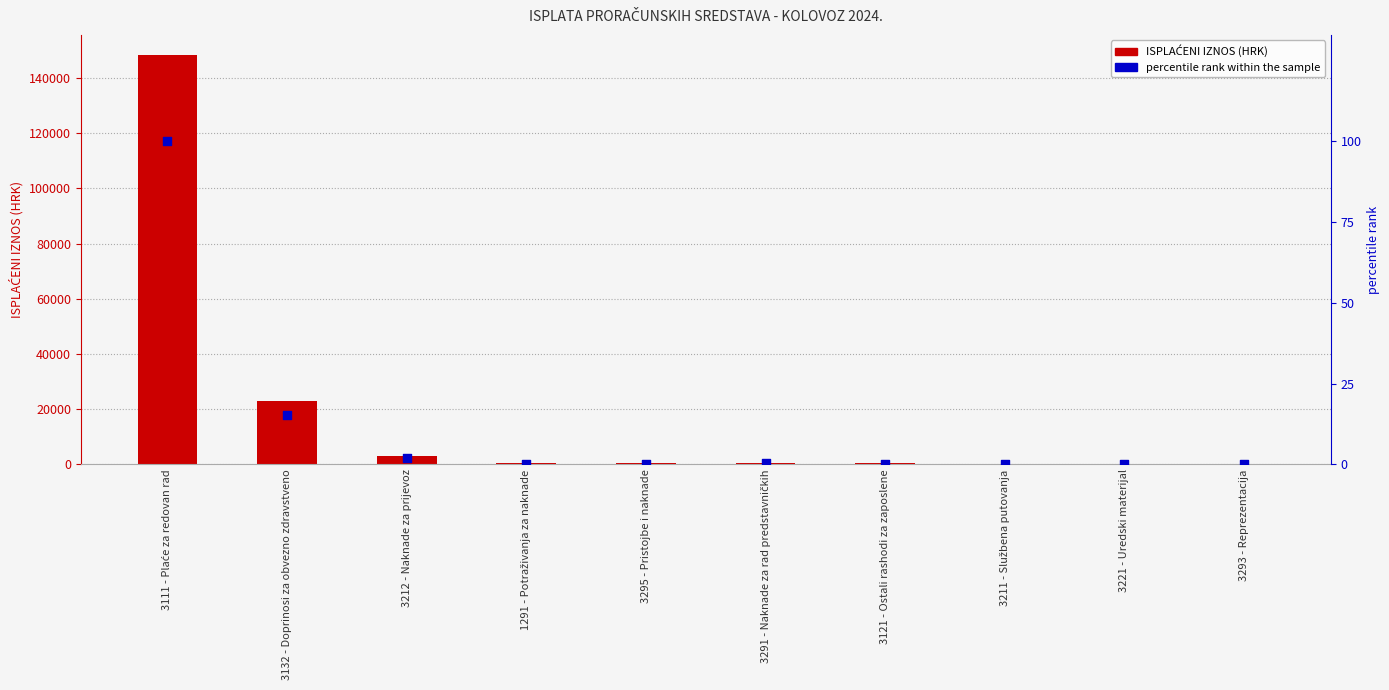

Which series reaches the minimum Y coordinate?

percentile rank within the sample